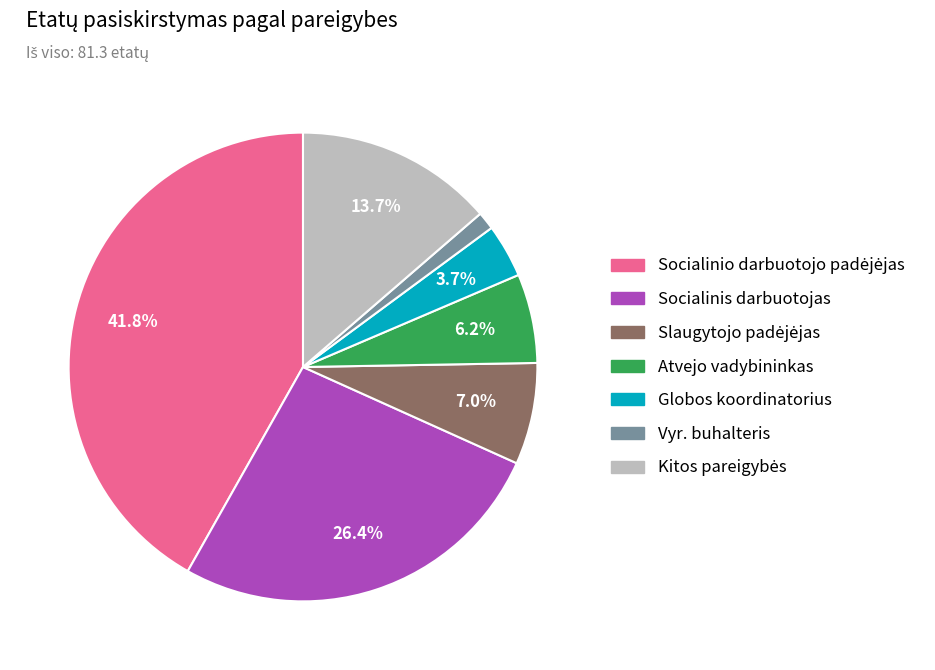

Does any single category account for the majority?

No